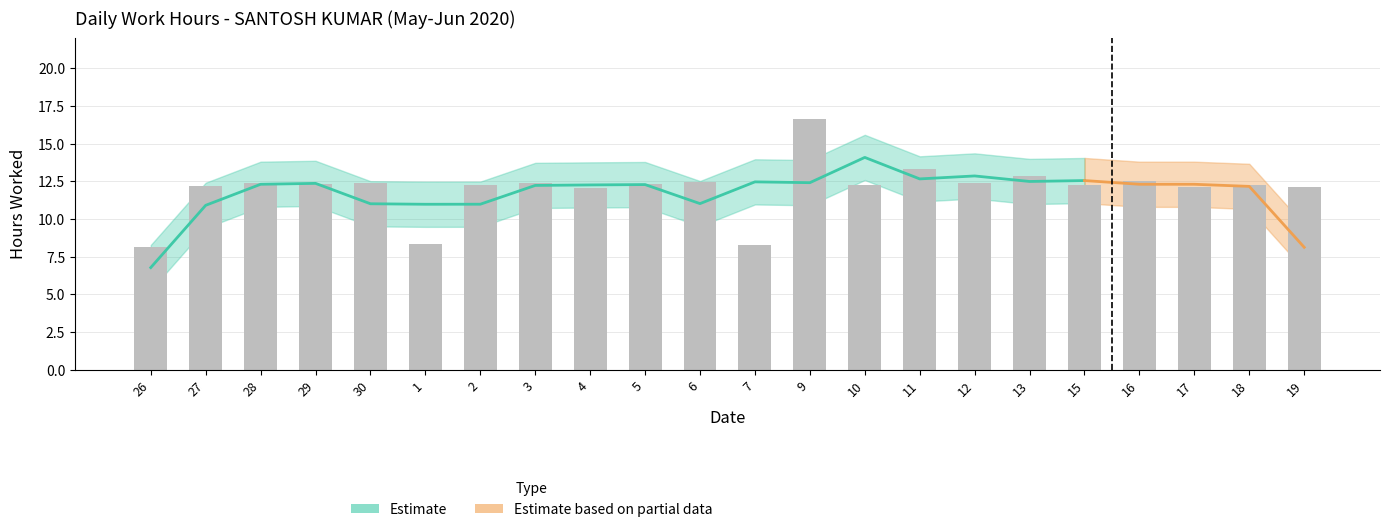

Is it true that the value at 30 is 6.6?

False